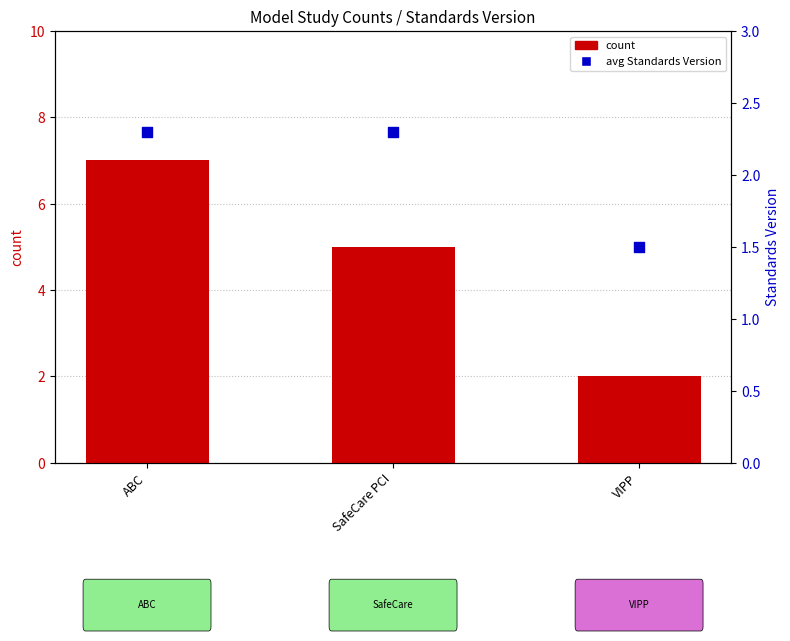

What are all the series names shown in the legend?

count, avg Standards Version